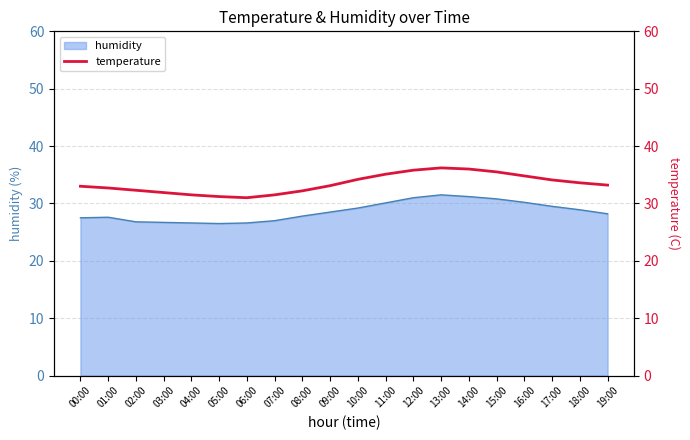

Is it true that the value at 16:00 is 51.5?

False